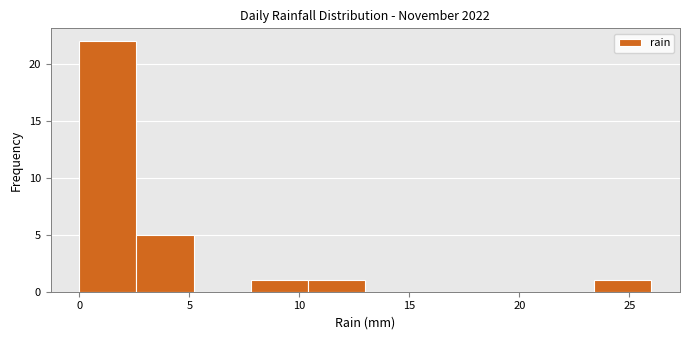

Over which range of the x-axis is the bar tallest?

0.0 to 2.6